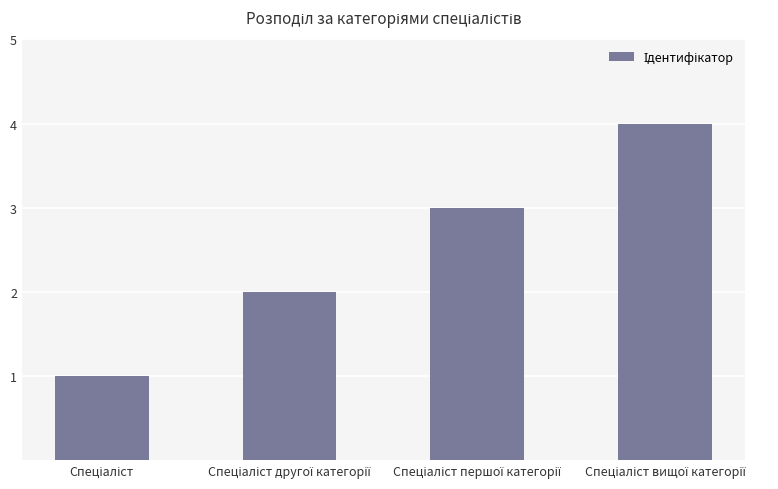

What is the difference between the maximum and minimum values?

3